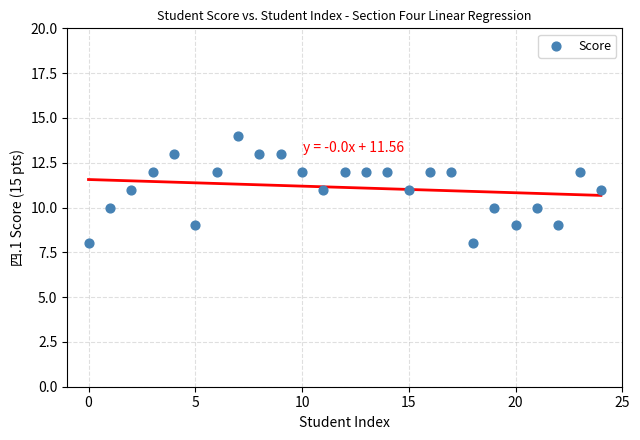

What is the range of Y values (max minus min)?

6